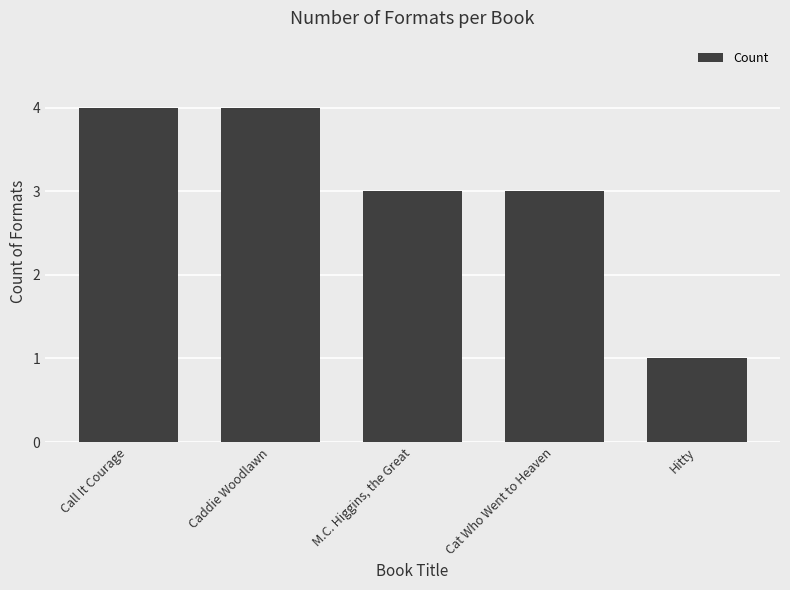

Which has a higher value, Cat Who Went to Heaven or Call It Courage?

Call It Courage